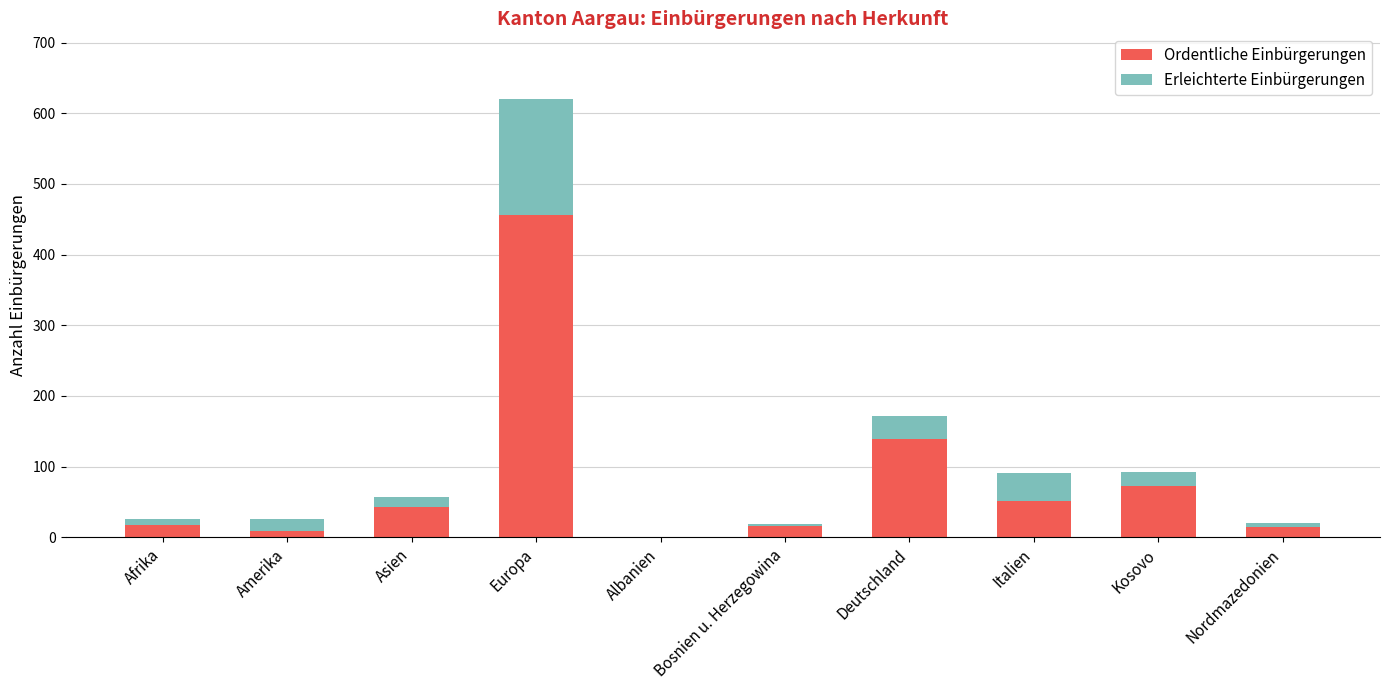

Are the bars horizontal?

No